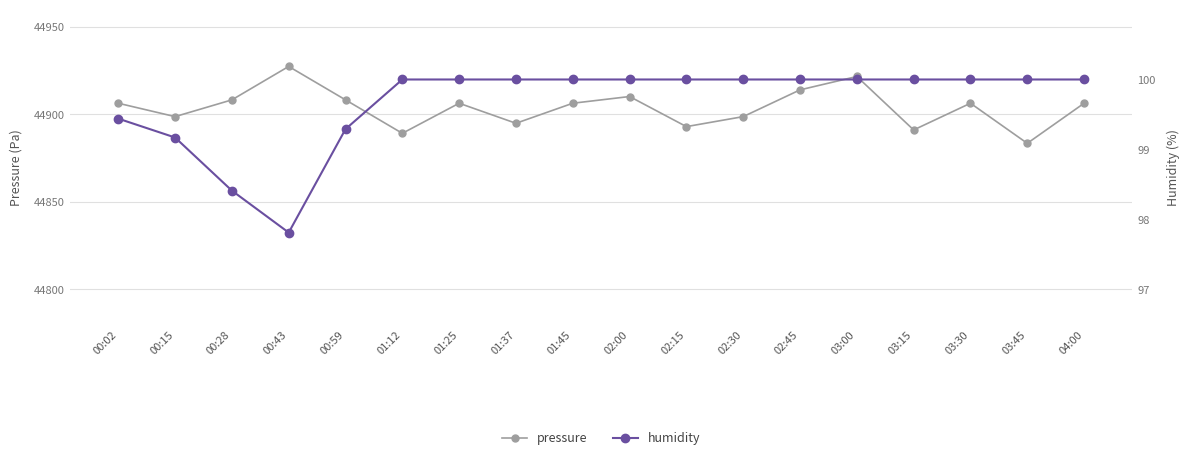

What value does the humidity series have at 00:02?

99.4